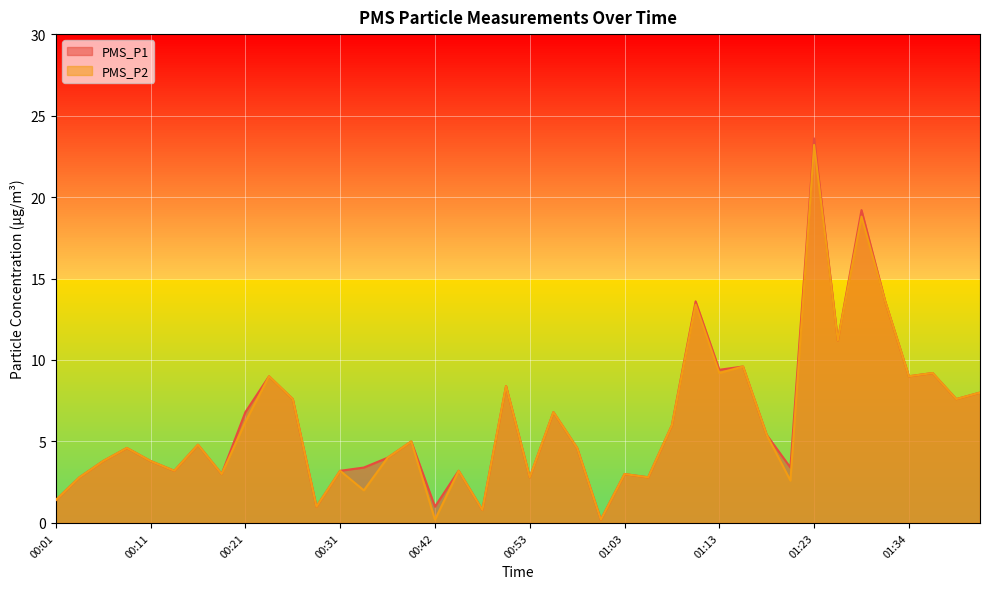

Rank the series at 01:03 from lowest to highest value.

PMS_P1, PMS_P2